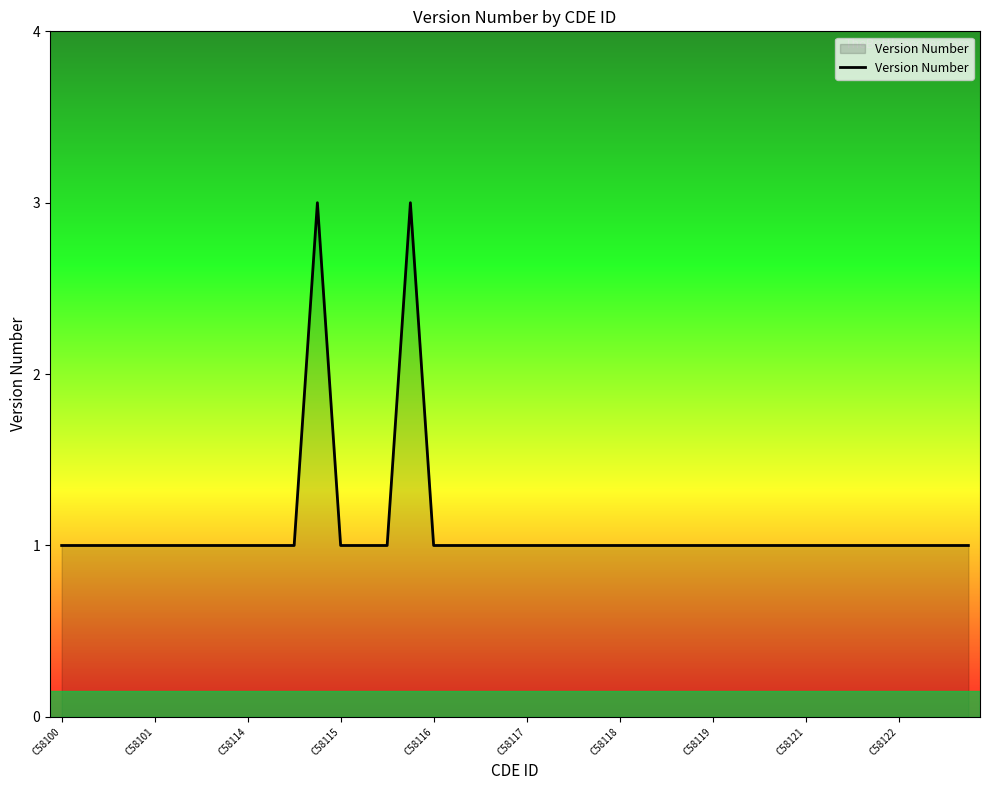

What is the greatest value displayed?

3